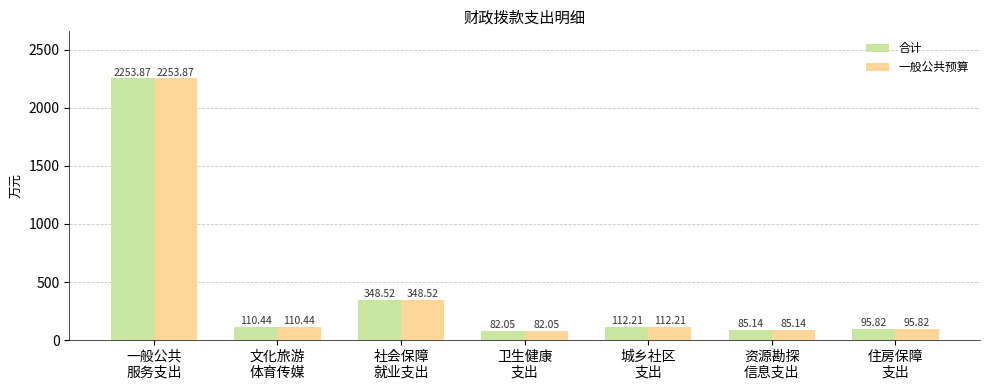

What is the difference between the maximum and minimum values in the 一般公共预算 series?

2171.8